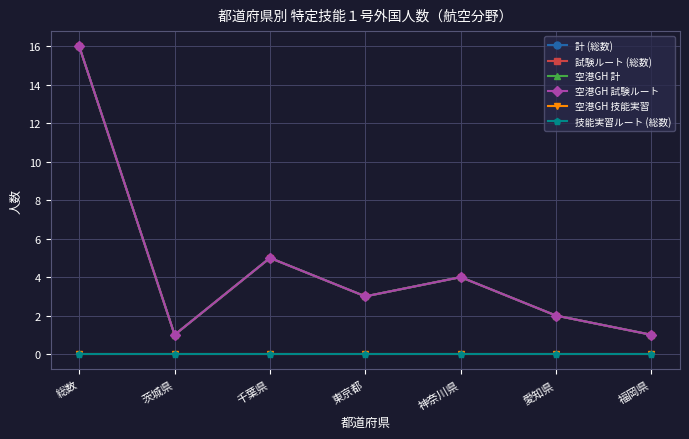

True or false: 試験ルート (総数) has more than 0 interior local peaks.

True